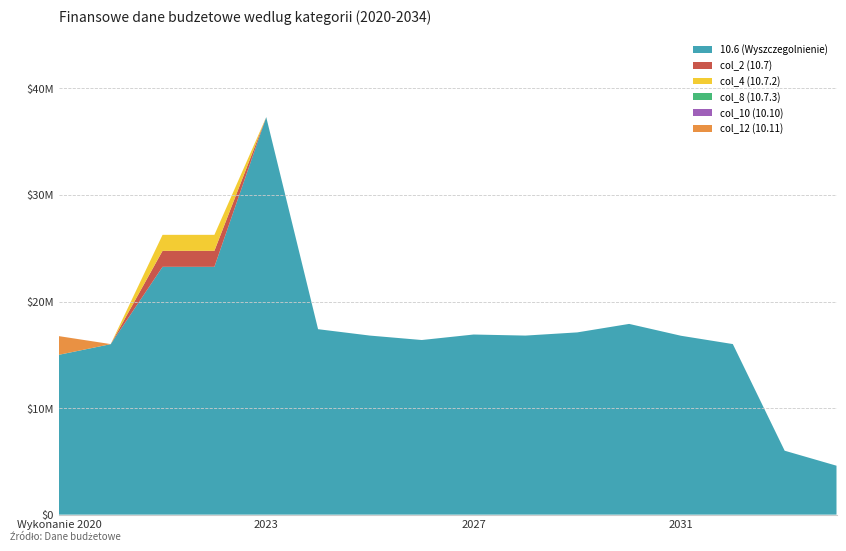

Reading left to right, transcribe all the data shown in this chart.

10.6 (Wyszczegolnienie): Wykonanie 2020=15000000.0	Wykonanie 2021=16000000.0	Plan 3 kw. 2022=23259000.0	Wykonanie 2022=23259000.0	2023=37304000.0	2024=17404000.0	2025=16804000.0	2026=16388000.0	2027=16904000.0	2028=16804000.0	2029=17104000.0	2030=17900000.0	2031=16788000.0	2032=16008000.0	2033=6000000.0	2034=4592000.0
col_2 (10.7): Wykonanie 2020=0.0	Wykonanie 2021=0.0	Plan 3 kw. 2022=1500000.0	Wykonanie 2022=1500000.0	2023=0.0	2024=0.0	2025=0.0	2026=0.0	2027=0.0	2028=0.0	2029=0.0	2030=0.0	2031=0.0	2032=0.0	2033=0.0	2034=0.0
col_4 (10.7.2): Wykonanie 2020=0.0	Wykonanie 2021=0.0	Plan 3 kw. 2022=1500000.0	Wykonanie 2022=1500000.0	2023=0.0	2024=0.0	2025=0.0	2026=0.0	2027=0.0	2028=0.0	2029=0.0	2030=0.0	2031=0.0	2032=0.0	2033=0.0	2034=0.0
col_8 (10.7.3): Wykonanie 2020=0.0	Wykonanie 2021=0.0	Plan 3 kw. 2022=0.0	Wykonanie 2022=0.0	2023=0.0	2024=0.0	2025=0.0	2026=0.0	2027=0.0	2028=0.0	2029=0.0	2030=0.0	2031=0.0	2032=0.0	2033=0.0	2034=0.0
col_10 (10.10): Wykonanie 2020=0.0	Wykonanie 2021=0.0	Plan 3 kw. 2022=0.0	Wykonanie 2022=0.0	2023=0.0	2024=0.0	2025=0.0	2026=0.0	2027=0.0	2028=0.0	2029=0.0	2030=0.0	2031=0.0	2032=0.0	2033=0.0	2034=0.0
col_12 (10.11): Wykonanie 2020=1753077.5	Wykonanie 2021=5076.0	Plan 3 kw. 2022=0.0	Wykonanie 2022=0.0	2023=0.0	2024=0.0	2025=0.0	2026=0.0	2027=0.0	2028=0.0	2029=0.0	2030=0.0	2031=0.0	2032=0.0	2033=0.0	2034=0.0